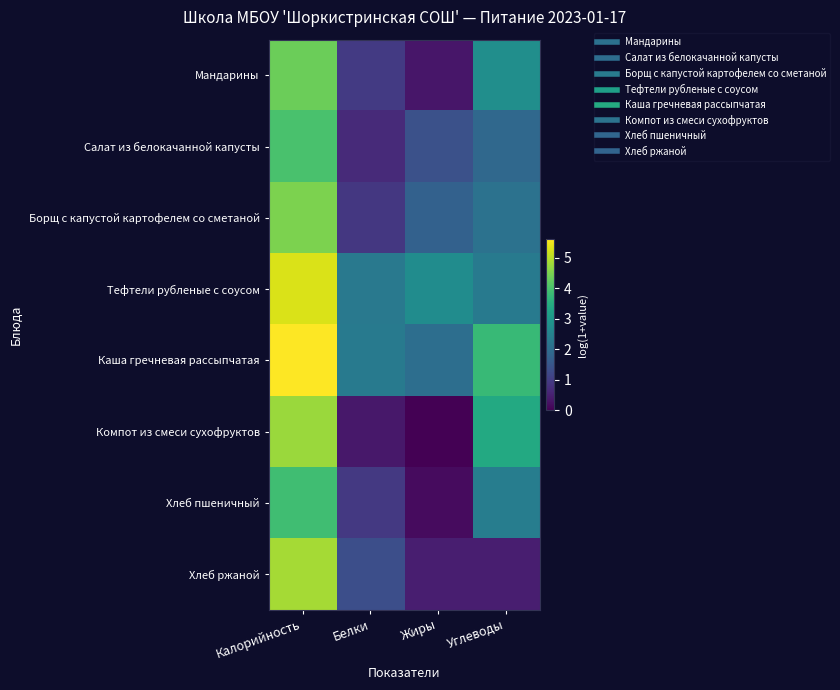

Reading right to left, what are all the values shown in this chart?

Мандарины: Углеводы=2.8	Жиры=0.3	Белки=1.0	Калорийность=4.3
Салат из белокачанной капусты: Углеводы=1.9	Жиры=1.4	Белки=0.7	Калорийность=4.0
Борщ с капустой картофелем со сметаной: Углеводы=2.1	Жиры=1.7	Белки=0.9	Калорийность=4.5
Тефтели рубленые с соусом: Углеводы=2.3	Жиры=2.7	Белки=2.3	Калорийность=5.3
Каша гречневая рассыпчатая: Углеводы=3.8	Жиры=2.0	Белки=2.3	Калорийность=5.6
Компот из смеси сухофруктов: Углеводы=3.4	Жиры=0.0	Белки=0.4	Калорийность=4.8
Хлеб пшеничный: Углеводы=2.4	Жиры=0.2	Белки=0.9	Калорийность=3.9
Хлеб ржаной: Углеводы=0.5	Жиры=0.5	Белки=1.3	Калорийность=4.8